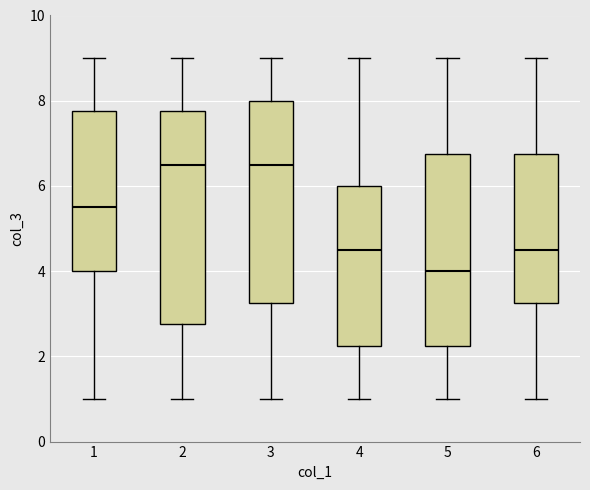

Reading left to right, transcribe this box plot: for each box, give where its median line is, the range the box spans, and where its two whiskers end, as read against the y-axis. The values are not printed on the chart, so give them approximately, as read against the axis.

1: median 5.6, box 4.0 to 7.8, whiskers 1.0 to 9.0
2: median 6.6, box 2.8 to 7.8, whiskers 1.0 to 9.0
3: median 6.6, box 3.2 to 8.0, whiskers 1.0 to 9.0
4: median 4.6, box 2.2 to 6.0, whiskers 1.0 to 9.0
5: median 4.0, box 2.2 to 6.8, whiskers 1.0 to 9.0
6: median 4.6, box 3.2 to 6.8, whiskers 1.0 to 9.0